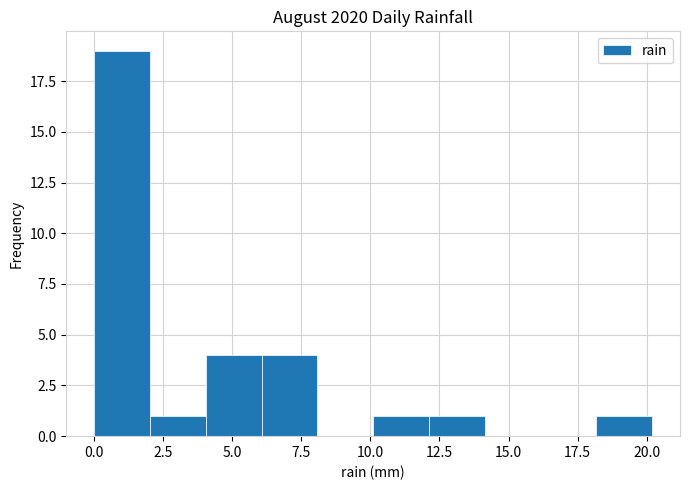

Reading left to right, list every bar in this chart as the range it spans on the x-axis followed by its height. Neither the bar edges nor the heights are printed on the chart, so give them approximately, as read against the axes.

0 to 2: 19
2 to 4: 1
4 to 6: 4
6 to 8: 4
8 to 10: 0
10 to 12: 1
12 to 14: 1
14 to 16: 0
16 to 18: 0
18 to 20: 1